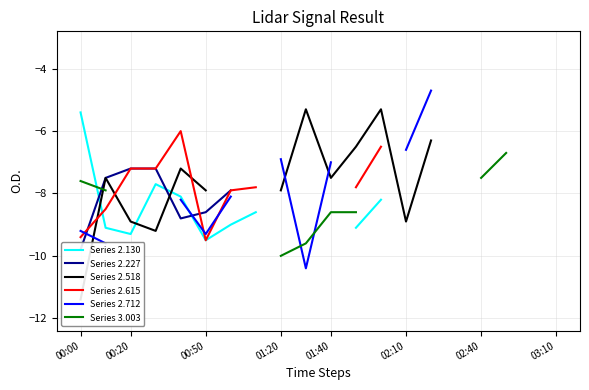

Which series has the widest spread of values?

Series 2.712